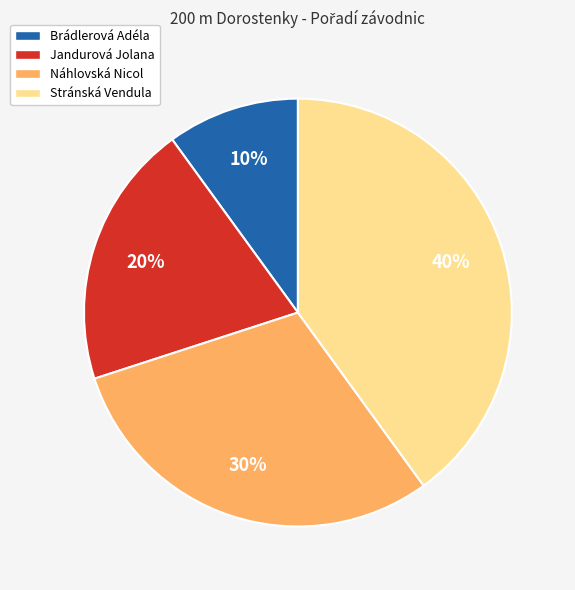

To the nearest percent, what is the average slice percentage?

25%